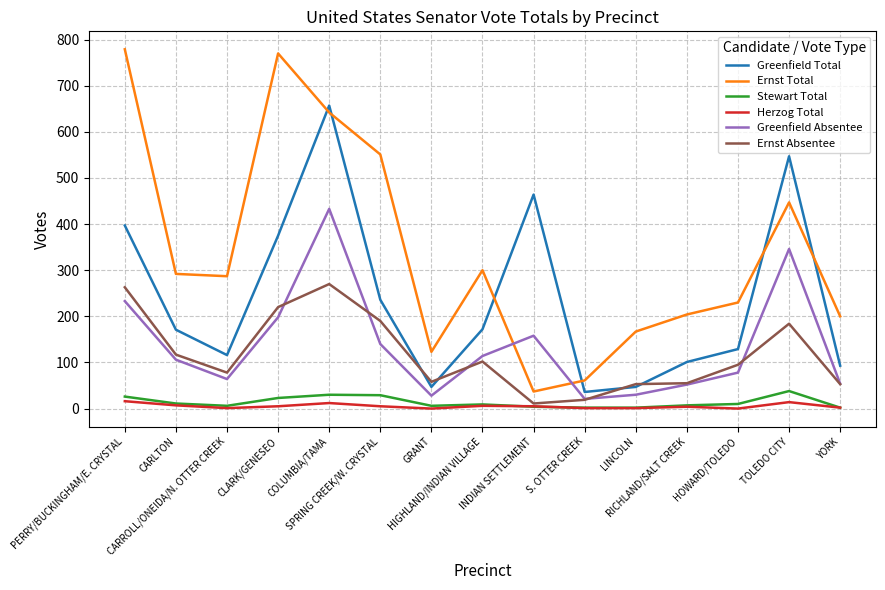

True or false: Ernst Total and Stewart Total cross at least once.

False